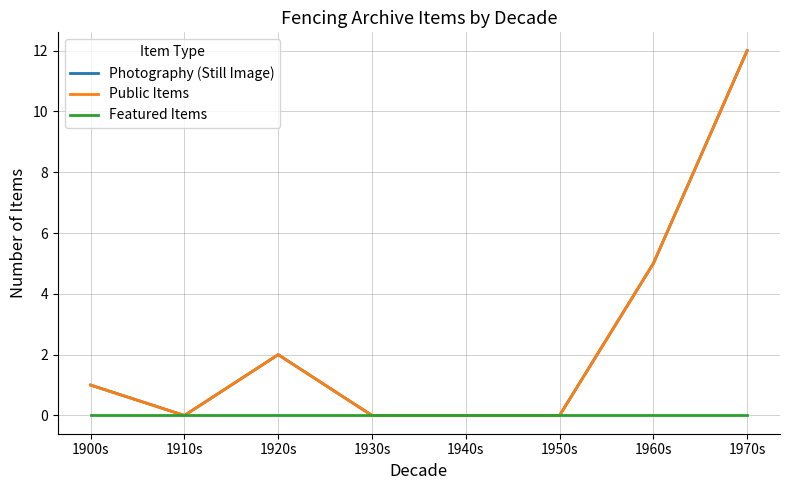

Does the chart display data point markers on the line(s)?

No